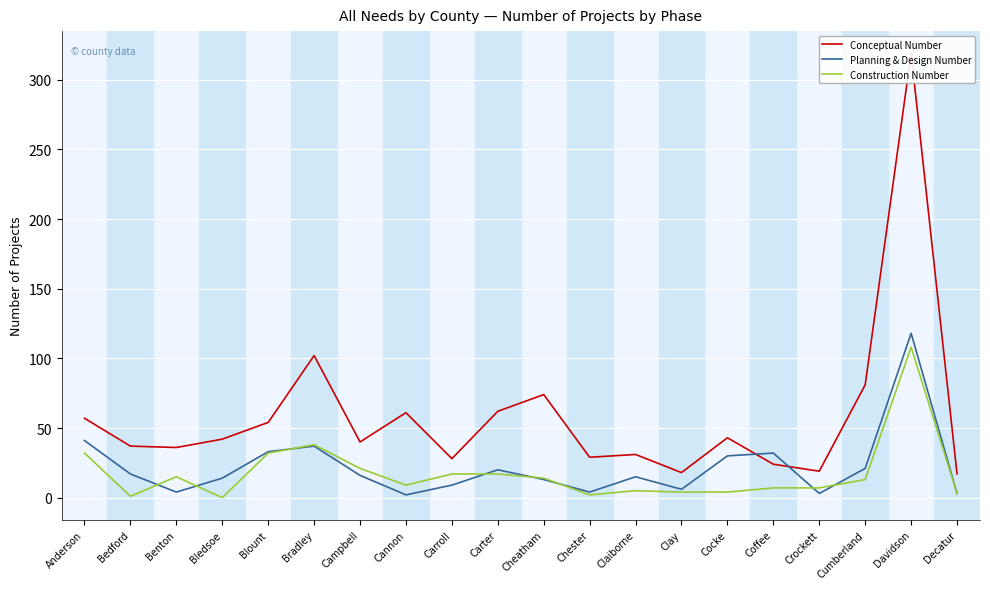

Is it true that Conceptual Number equals 42 at Bledsoe?

True